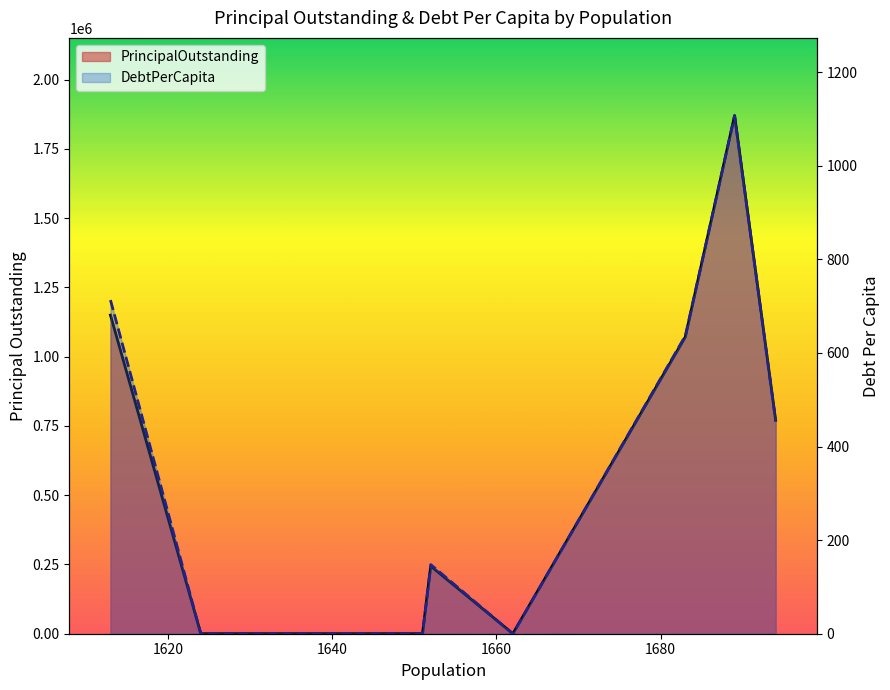

What are all the series names shown in the legend?

PrincipalOutstanding, DebtPerCapita